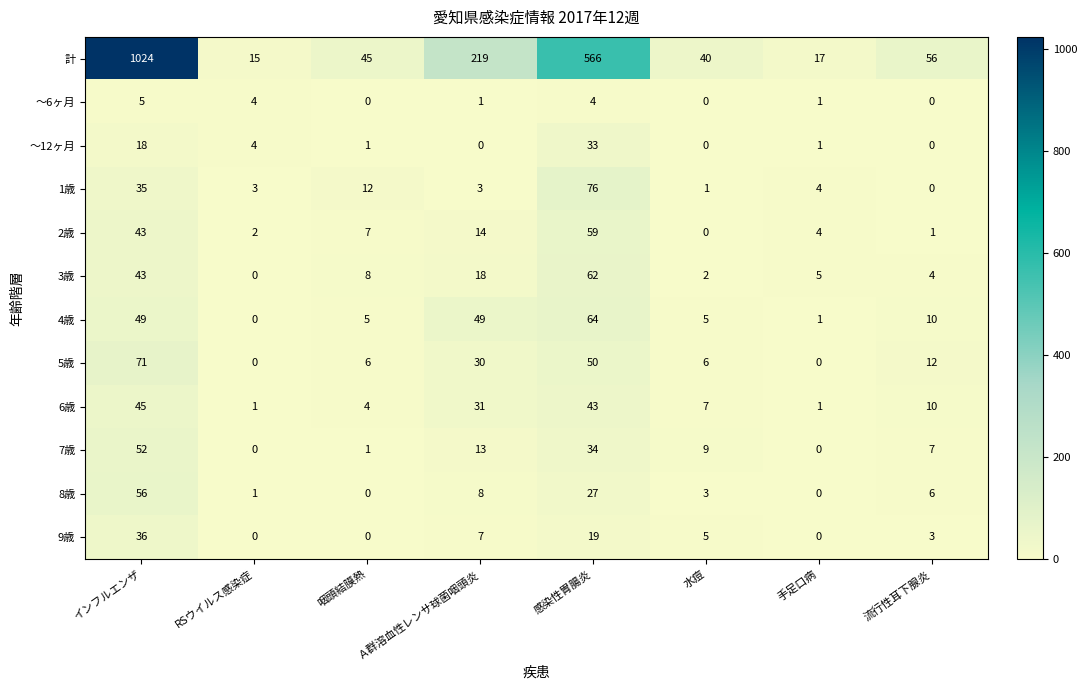

How many series are shown in this chart?

12